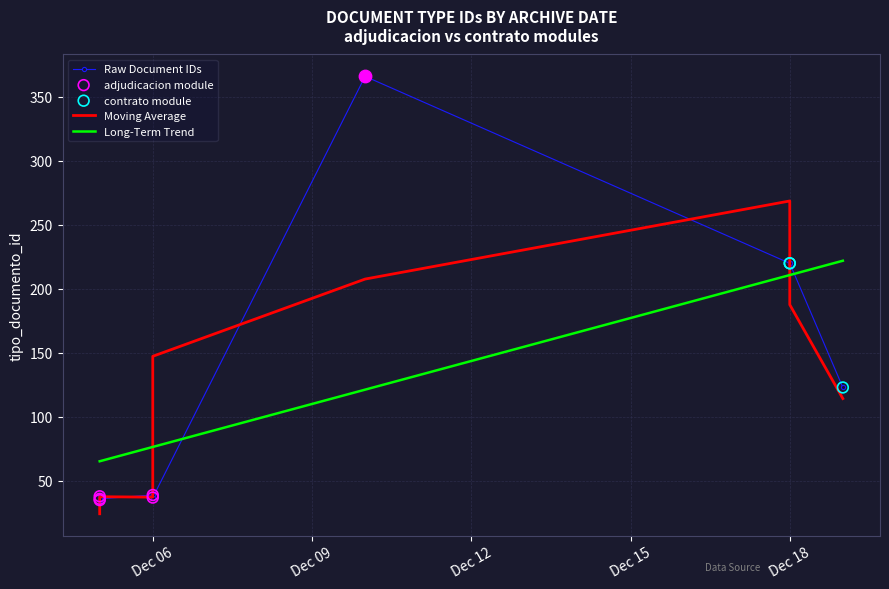

What is the change in value from 2019-12-18 to 2019-12-10?

+146